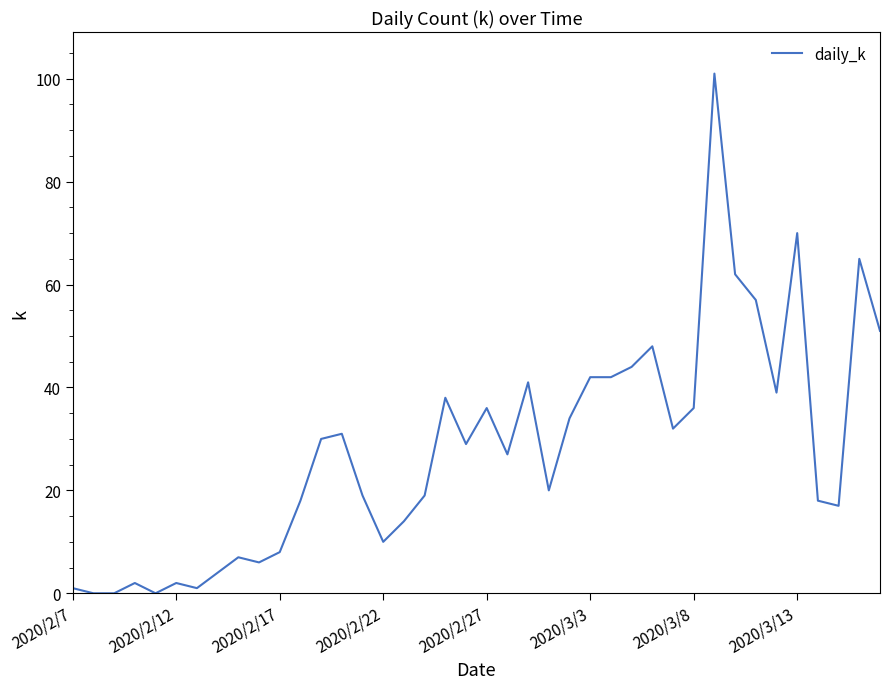

What is the maximum value shown in the chart?

101